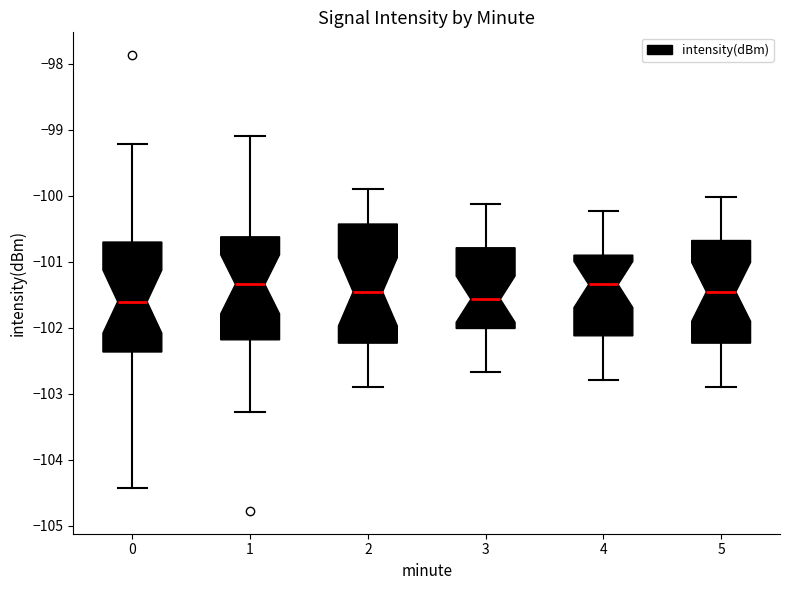

Reading left to right, transcribe this box plot: for each box, give where its median line is, the range the box spans, and where its two whiskers end, as read against the y-axis. The values are not printed on the chart, so give them approximately, as read against the axis.

0: median -101.6, box -102.4 to -100.7, whiskers -104.4 to -99.2
1: median -101.3, box -102.2 to -100.6, whiskers -103.3 to -99.1
2: median -101.5, box -102.2 to -100.4, whiskers -102.9 to -99.9
3: median -101.6, box -102.0 to -100.8, whiskers -102.7 to -100.1
4: median -101.3, box -102.1 to -100.9, whiskers -102.8 to -100.2
5: median -101.5, box -102.2 to -100.7, whiskers -102.9 to -100.0